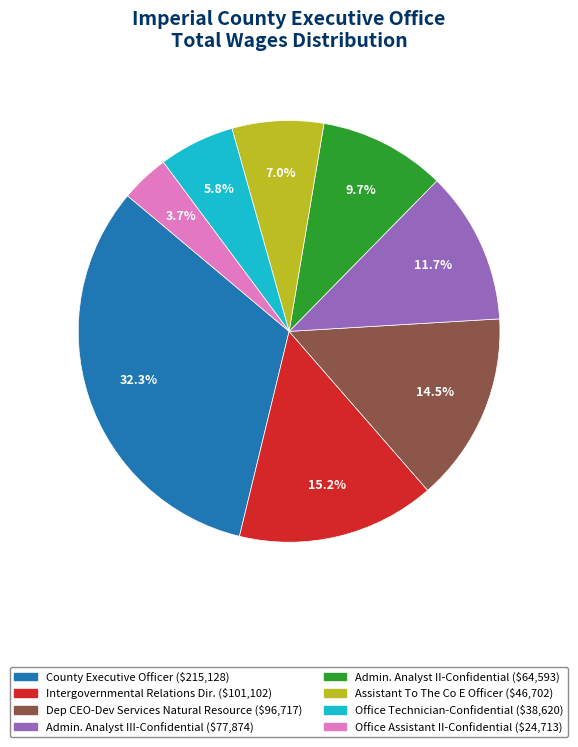

How many segments does this pie chart have?

8